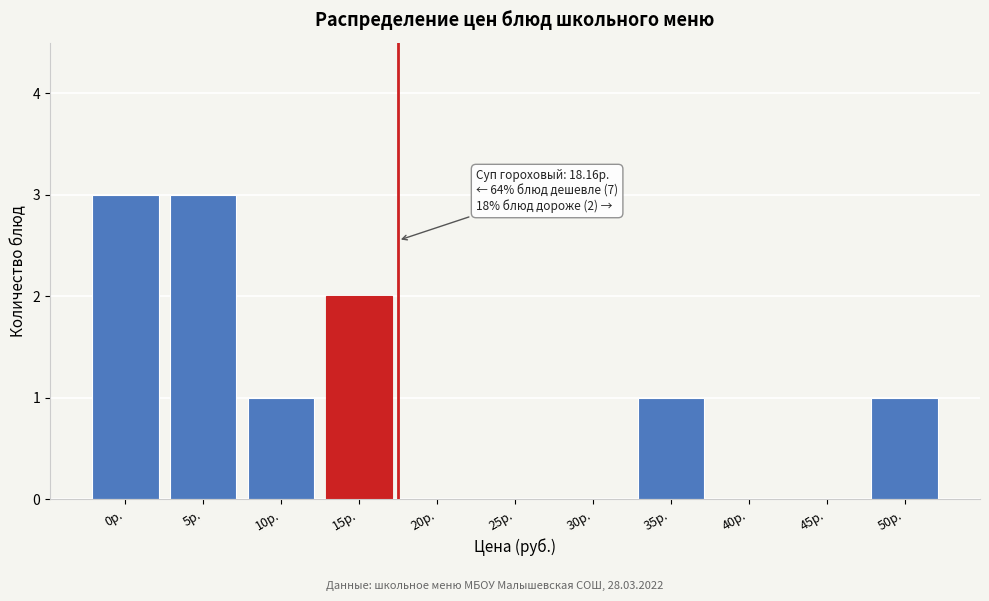

Reading left to right, extract all data points from this chart.

0р.=3	5р.=3	10р.=1	15р.=2	20р.=0	25р.=0	30р.=0	35р.=1	40р.=0	45р.=0	50р.=1